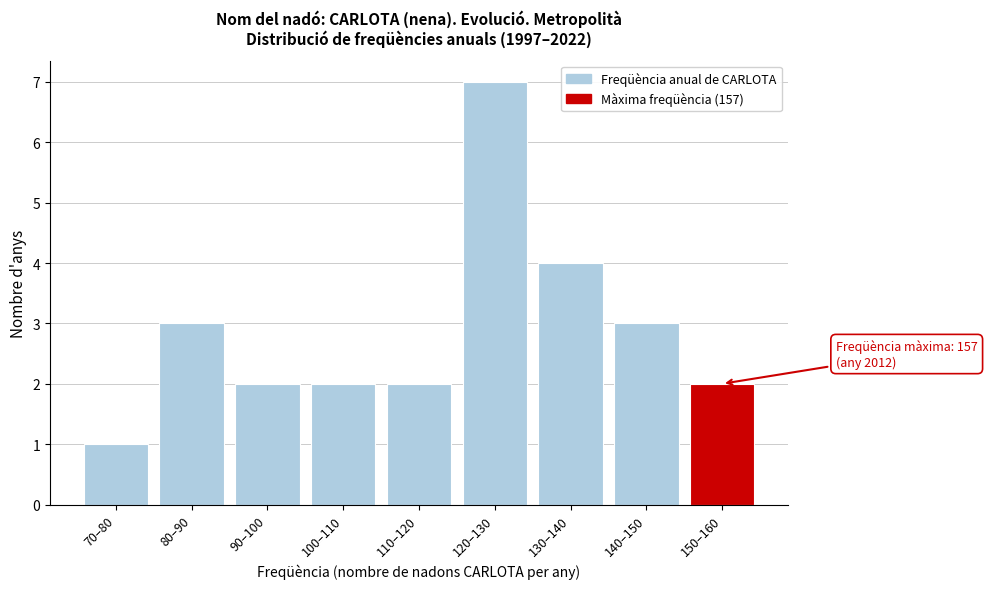

Reading right to left, transcribe all the data shown in this chart.

2	3	4	7	2	2	2	3	1